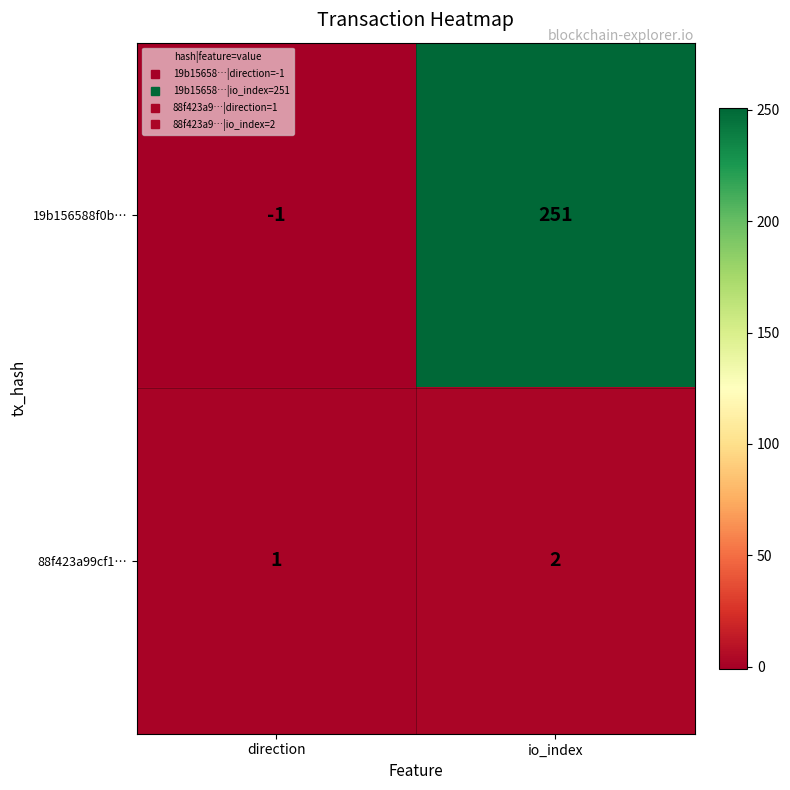

What is the sum of all 19b156588f0b… values?

250